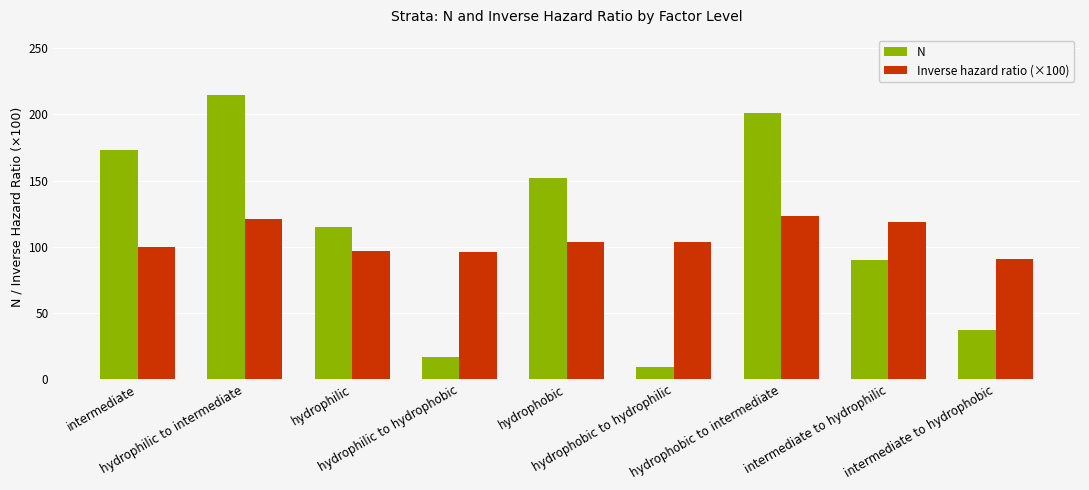

What position from the left is intermediate to hydrophilic?

8